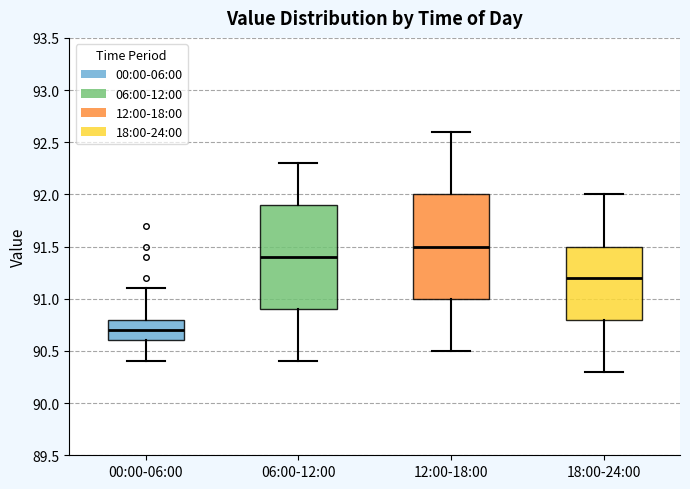

Where does the lower whisker of the box for 12:00-18:00 end on the y-axis? The values are not printed on the chart, so give them approximately, as read against the axis.

90.5